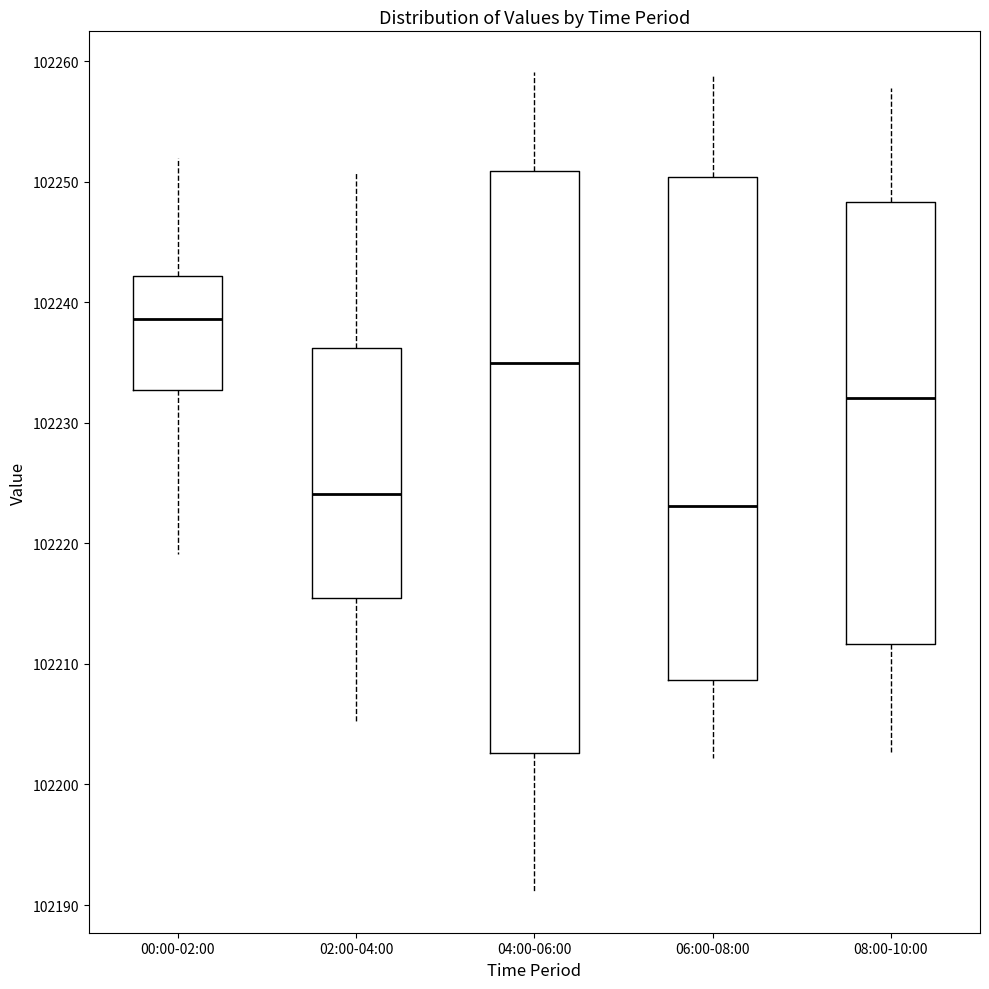

Reading left to right, read every box against the y-axis: the position of its median line, the range the box covers, and the ends of its whiskers. The values are not printed on the chart, so give them approximately, as read against the axis.

00:00-02:00: median 102239, box 102233 to 102242, whiskers 102219 to 102252
02:00-04:00: median 102224, box 102215 to 102236, whiskers 102205 to 102251
04:00-06:00: median 102235, box 102203 to 102251, whiskers 102191 to 102259
06:00-08:00: median 102223, box 102209 to 102250, whiskers 102202 to 102259
08:00-10:00: median 102232, box 102212 to 102248, whiskers 102203 to 102258